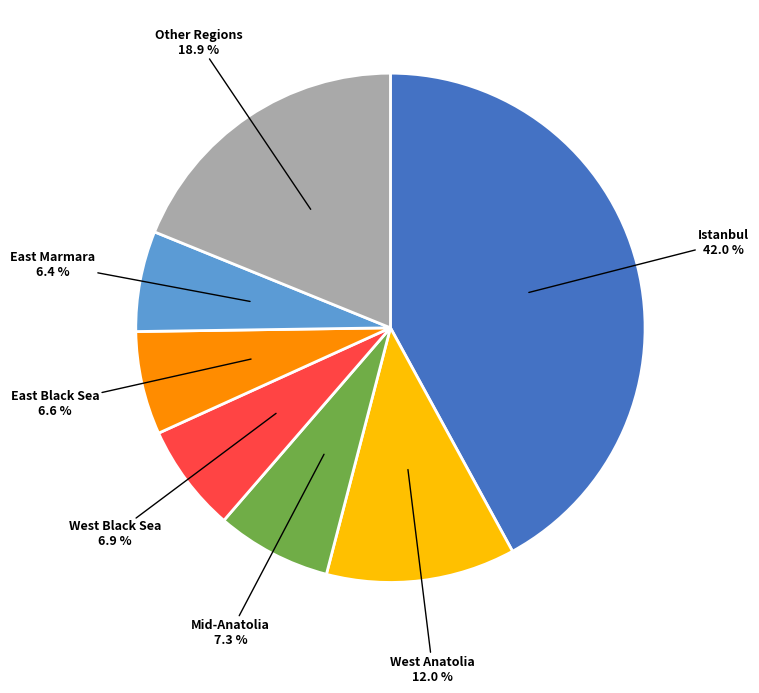

Is there any slice that represents more than half of the pie?

No